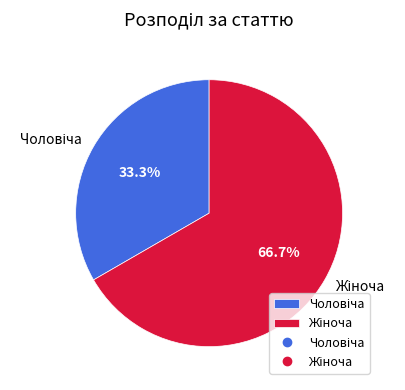

Rank the categories by value from lowest to highest.

Чоловіча, Жіноча